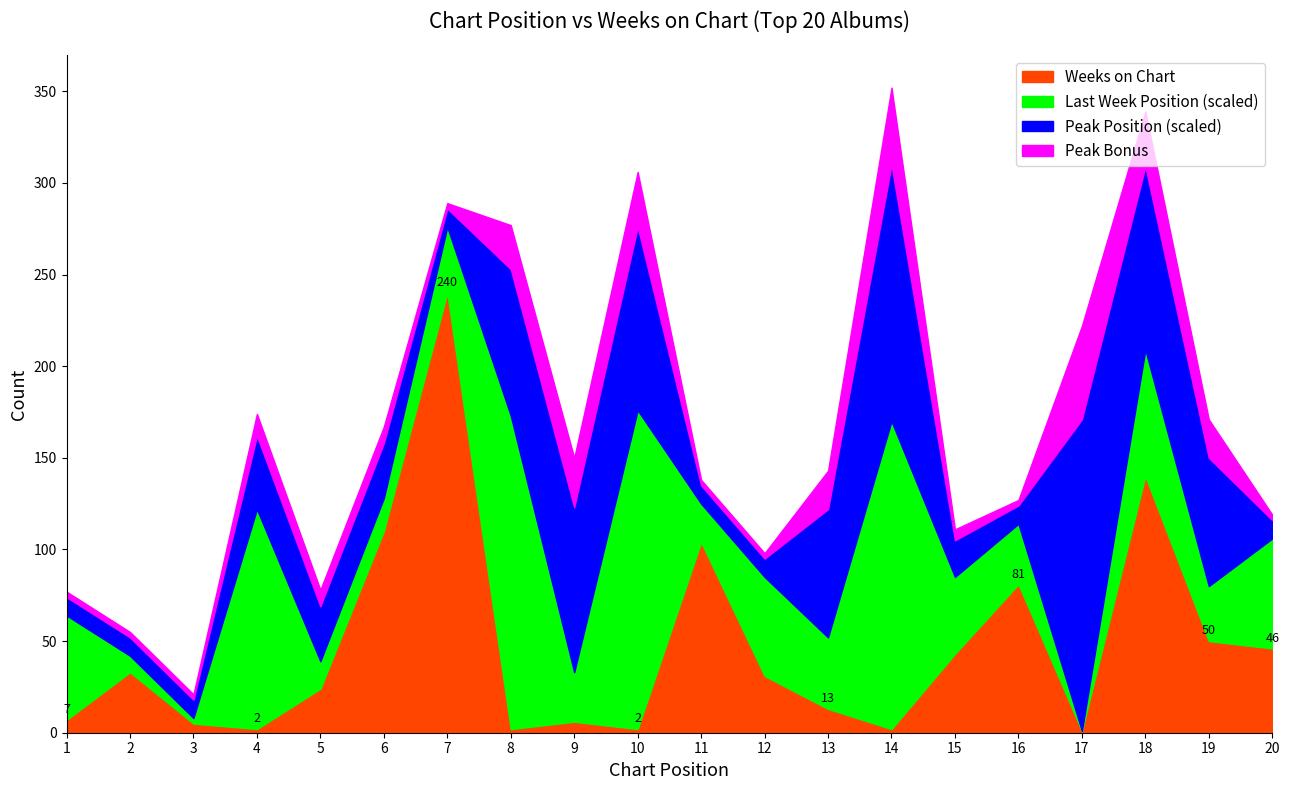

The Peak Position series shows 3 at 15. True or false?

False